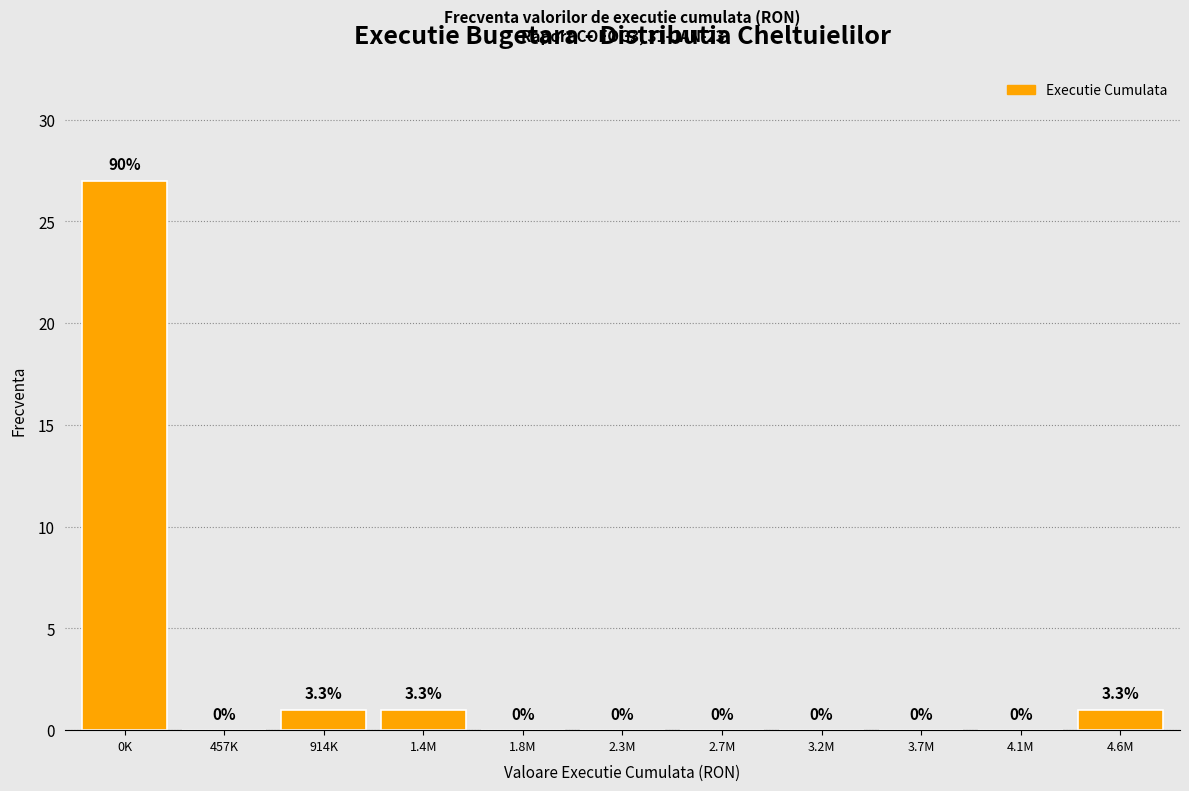

Reading left to right, list all the values displayed in this chart.

0K=27	457K=0	914K=1	1.4M=1	1.8M=0	2.3M=0	2.7M=0	3.2M=0	3.7M=0	4.1M=0	4.6M=1